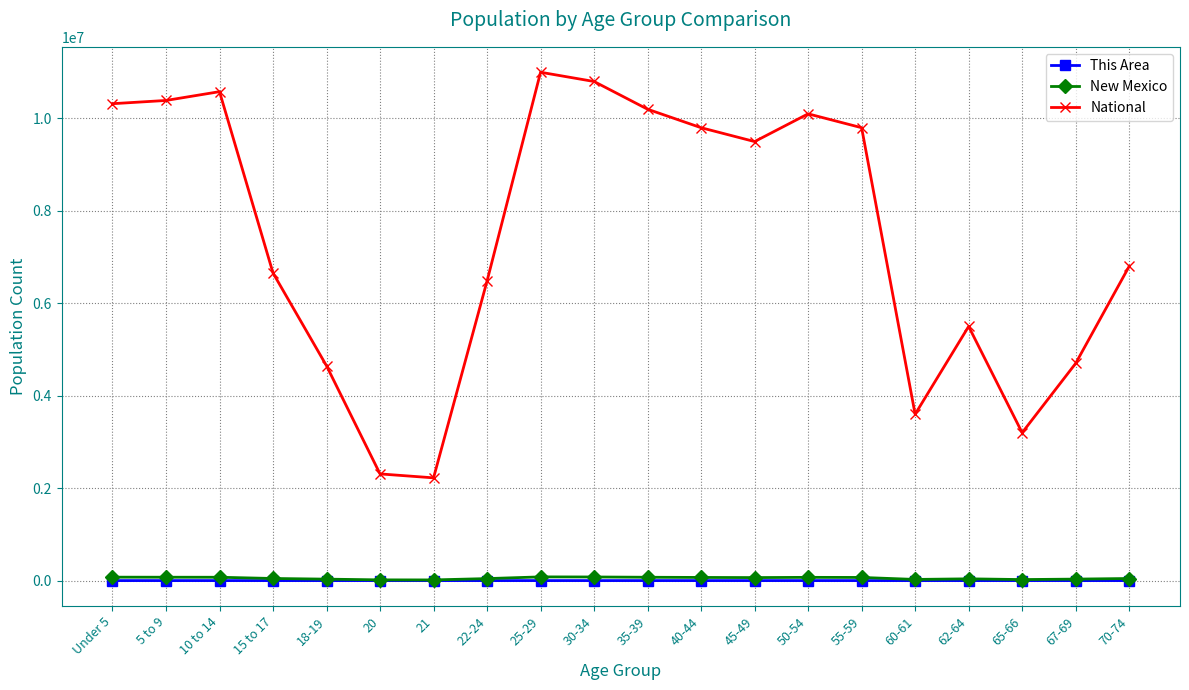

True or false: New Mexico and This Area cross at least once.

False